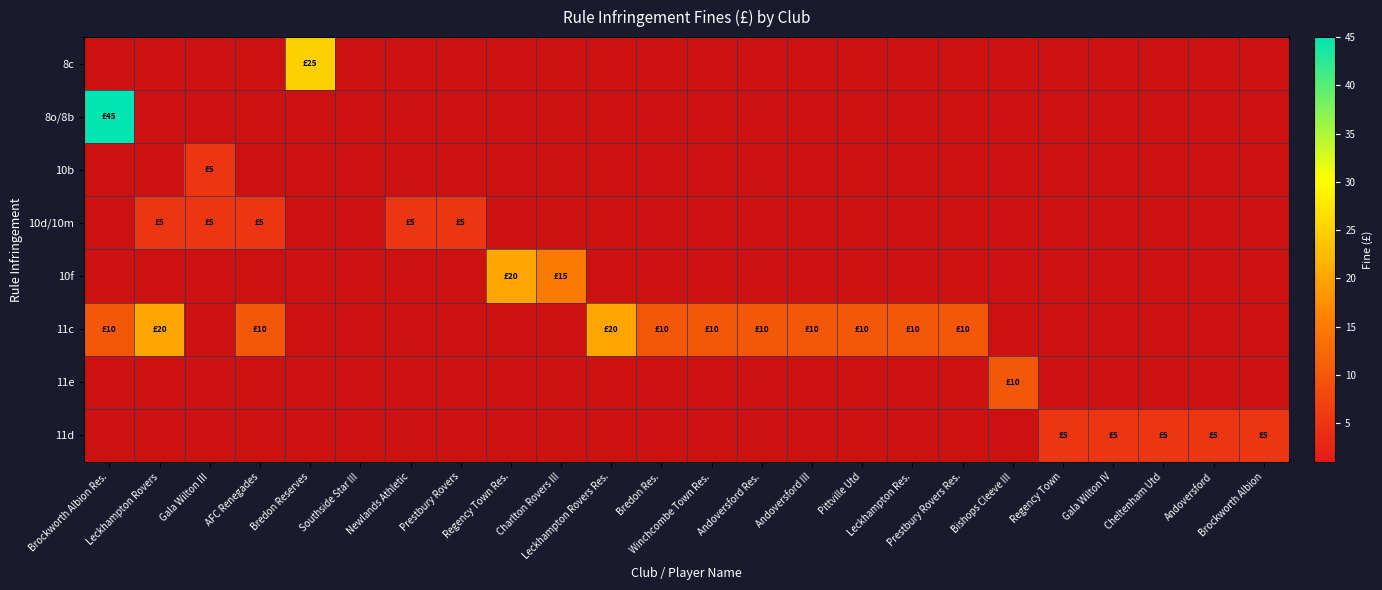

What is the difference between the maximum and minimum values in the 8c series?

25